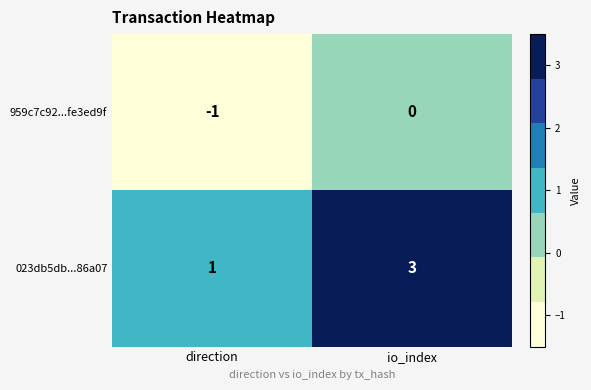

What is the maximum value shown in the chart?

3